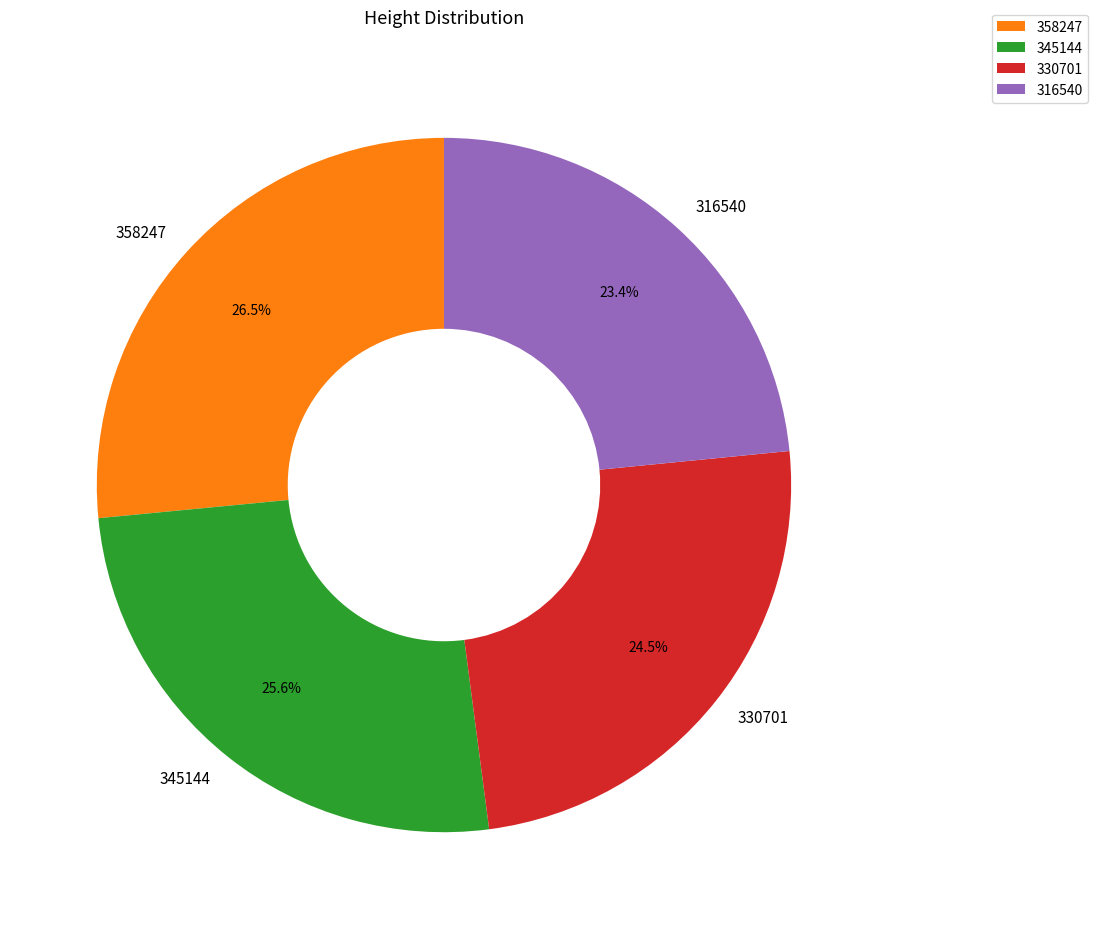

How many segments does this pie chart have?

4